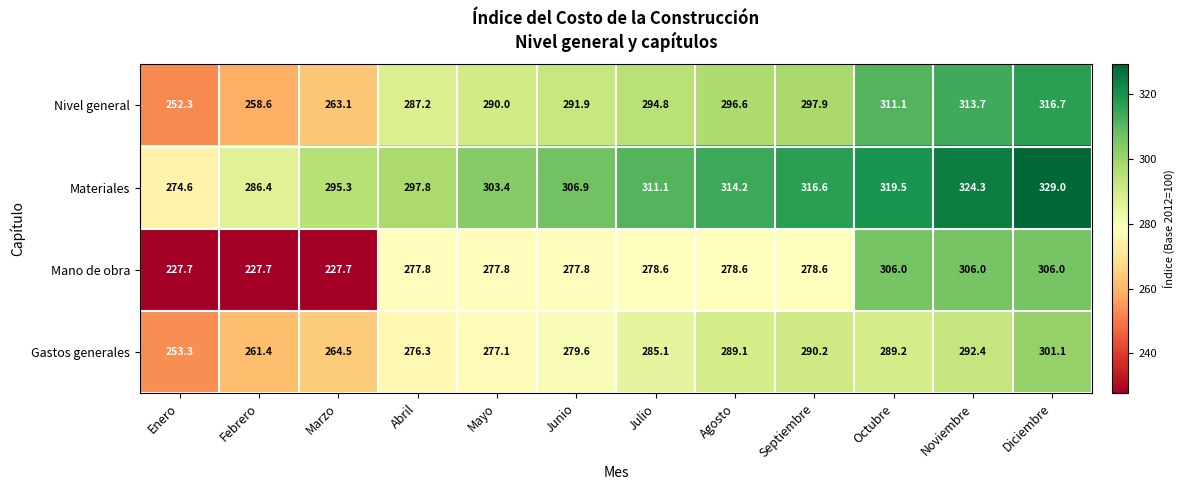

Is it true that Materiales equals 306.9 at Junio?

True